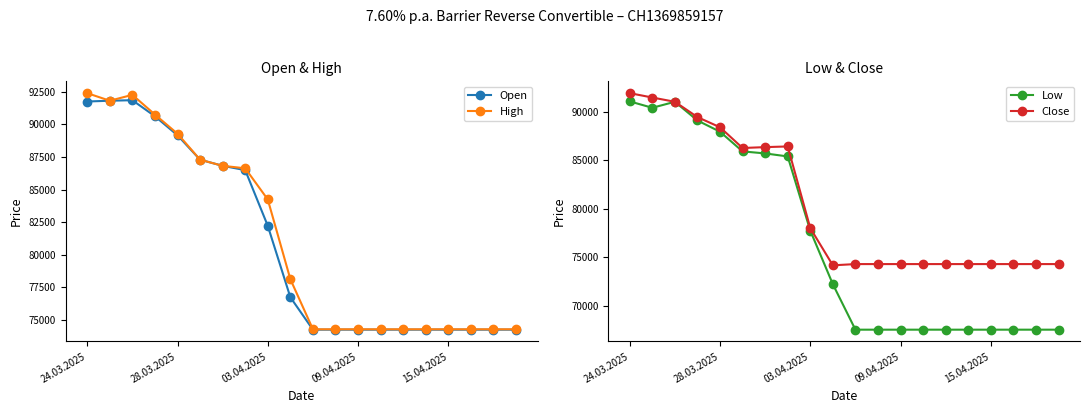

True or false: Close and High intersect in this chart.

False